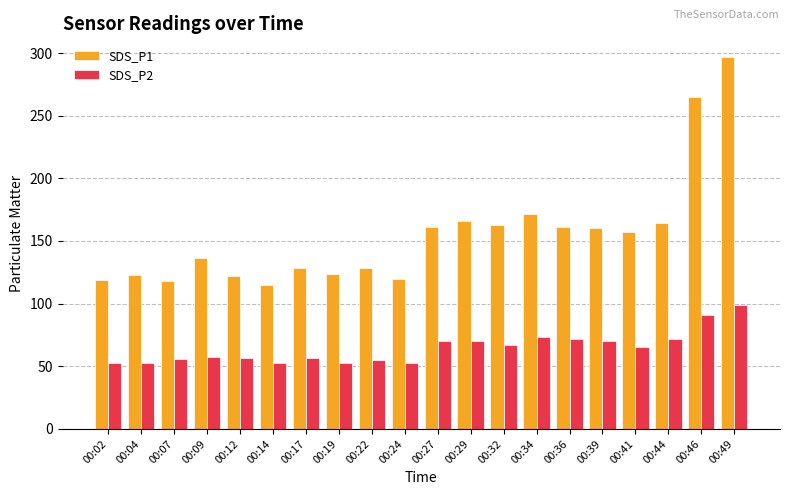

What is the spread (max minus min) of values at 00:02?

66.6